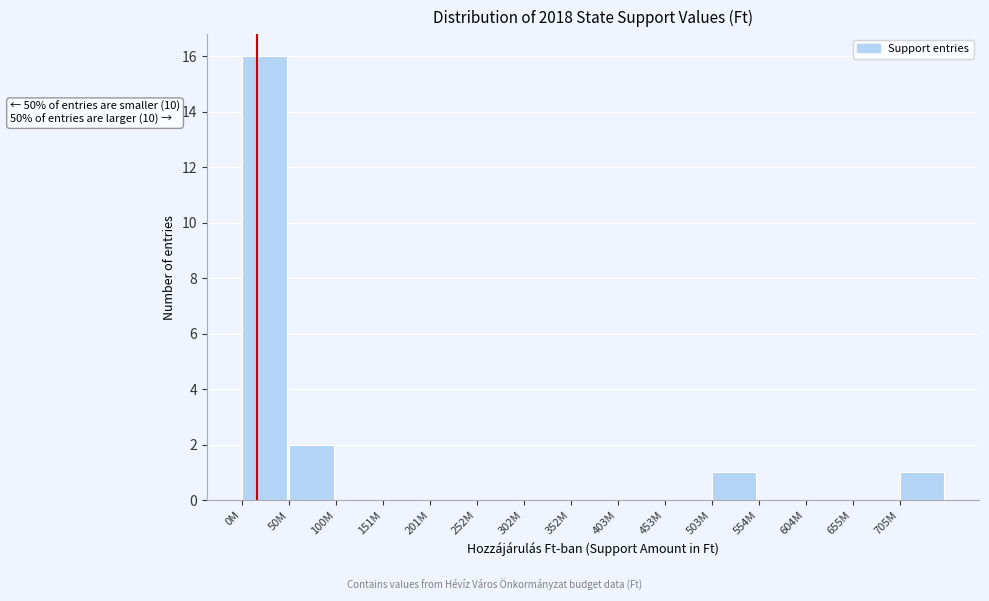

Reading left to right, extract all data points from this chart.

0M=16	50M=2	100M=0	151M=0	201M=0	252M=0	302M=0	352M=0	403M=0	453M=0	503M=1	554M=0	604M=0	655M=0	705M=1